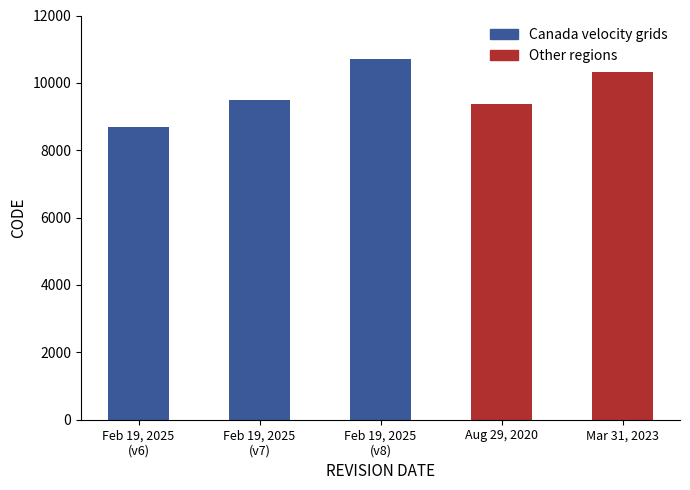

Is it true that the value at February 19, 2025 (v6) is 8676?

True